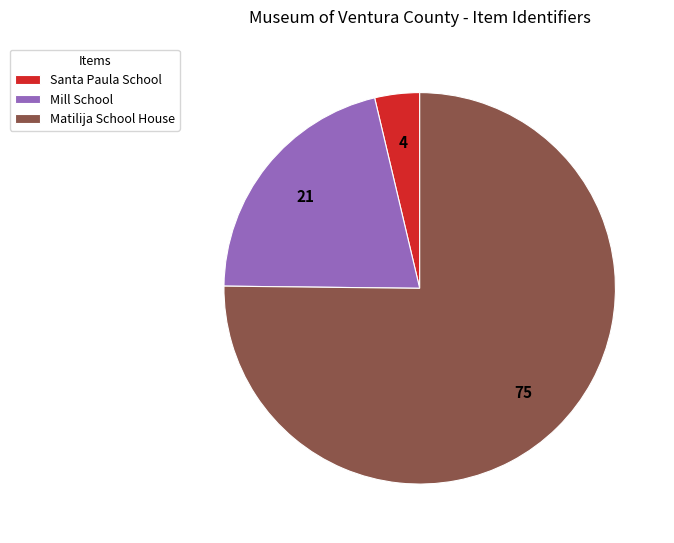

Is the sum of Matilija School House and Mill School greater than half?

Yes